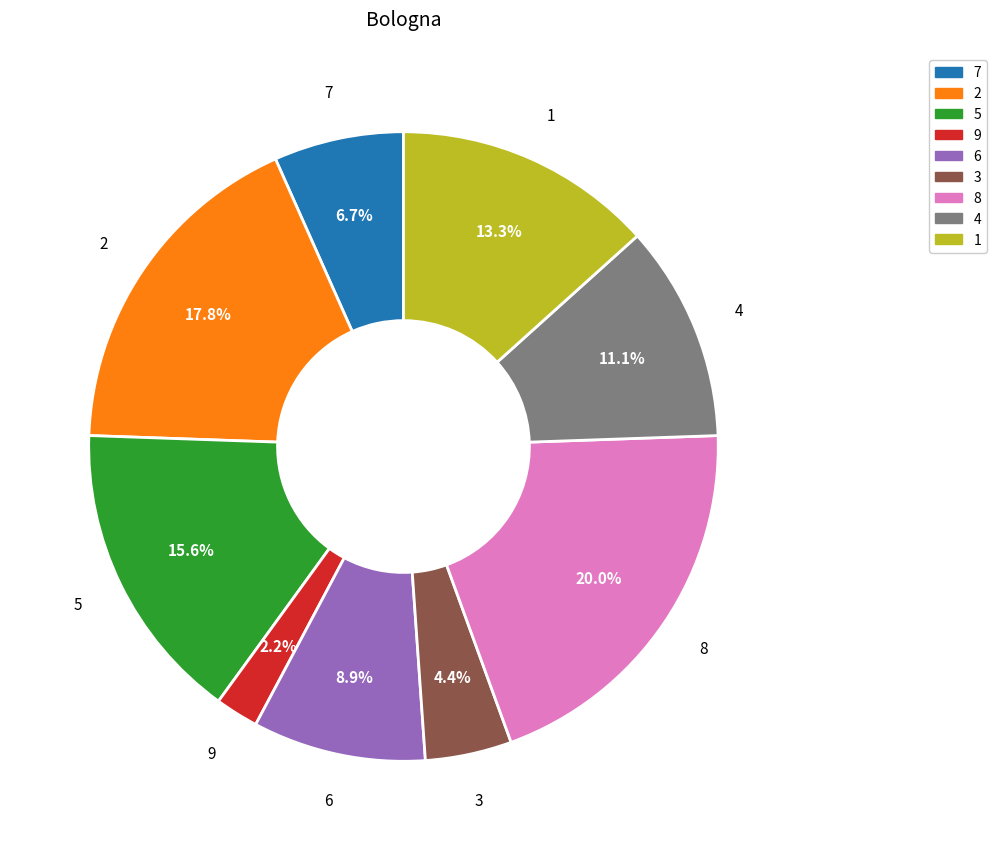

Which slice is the largest?

8